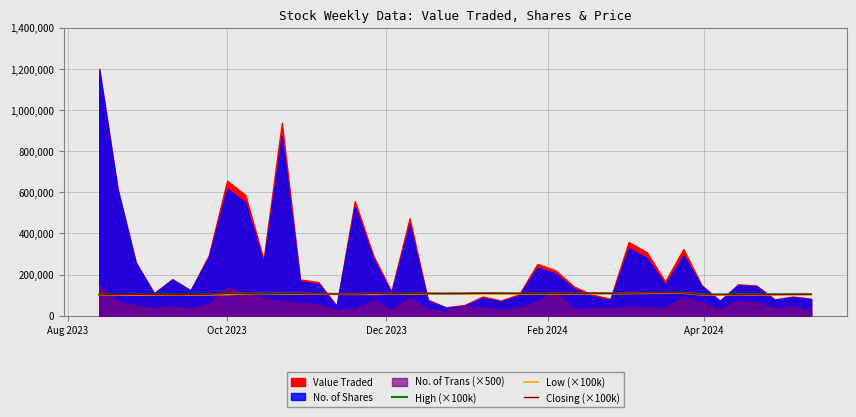

In Closing (×100k), how many points are higher than both neighbors (excluding endpoints)?

7